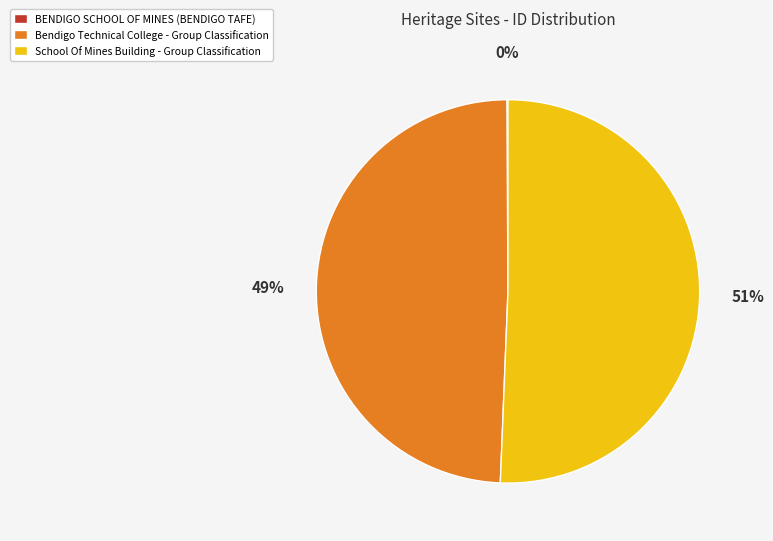

To the nearest percent, what portion does Bendigo Technical College - Group Classification represent?

49%